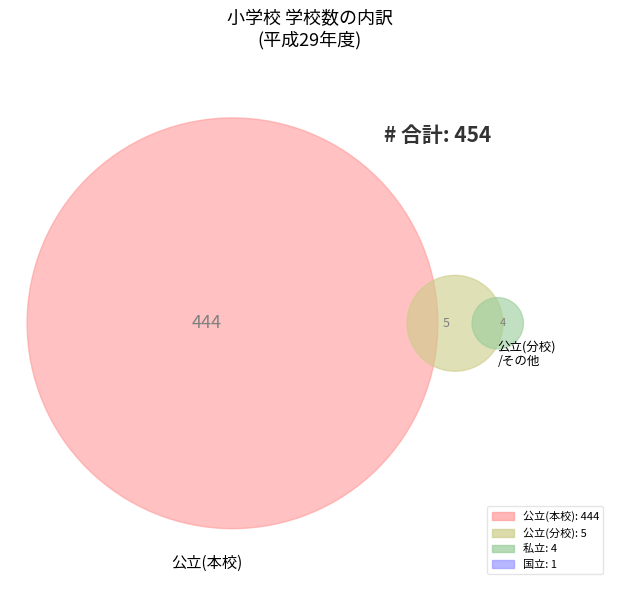

What percentage is the 私立 slice, to the nearest percent?

1%